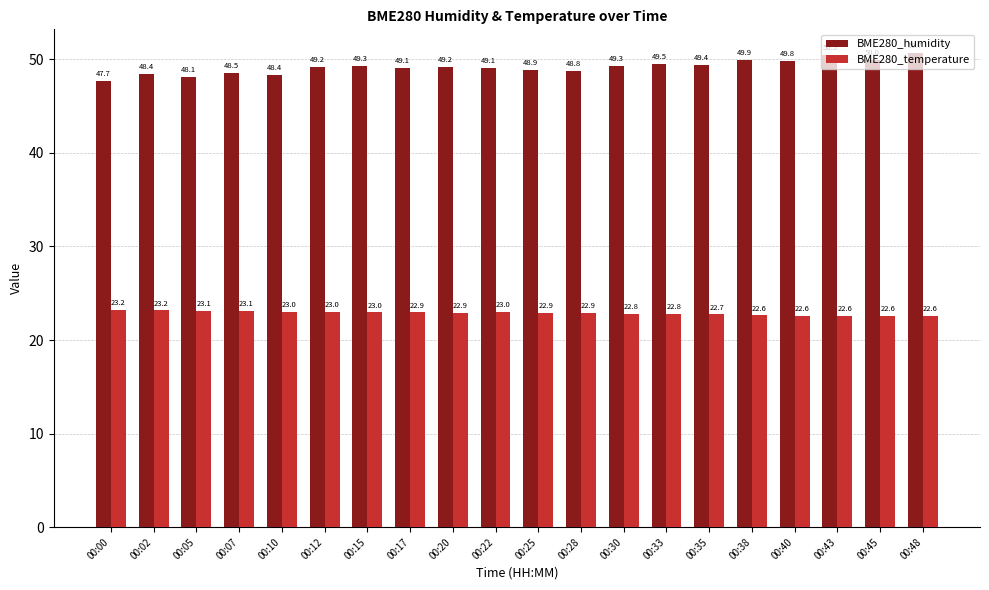

What is the difference between the maximum and second lowest values in the BME280_humidity series?

2.6